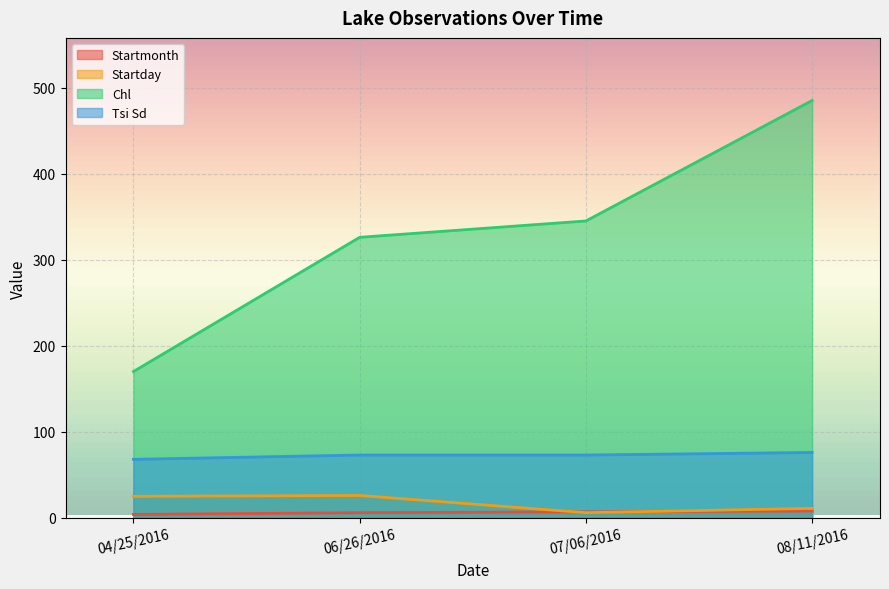

Which series has the largest range (max minus min)?

Chl